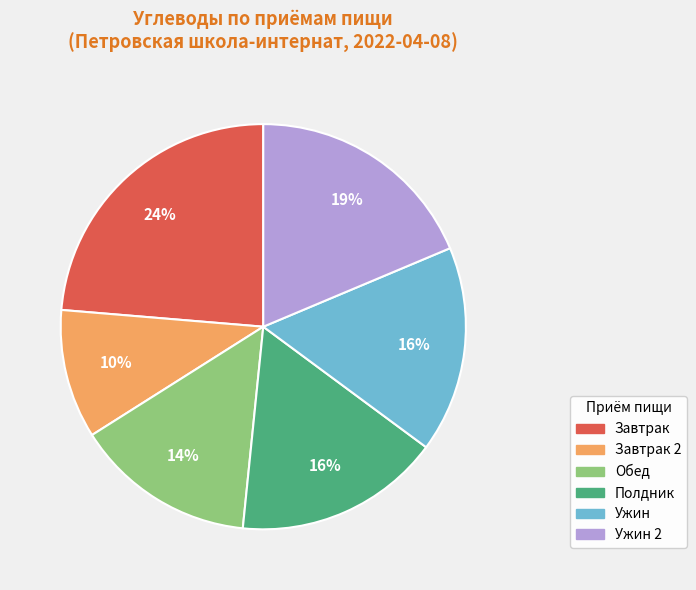

To the nearest percent, what is the average slice percentage?

17%